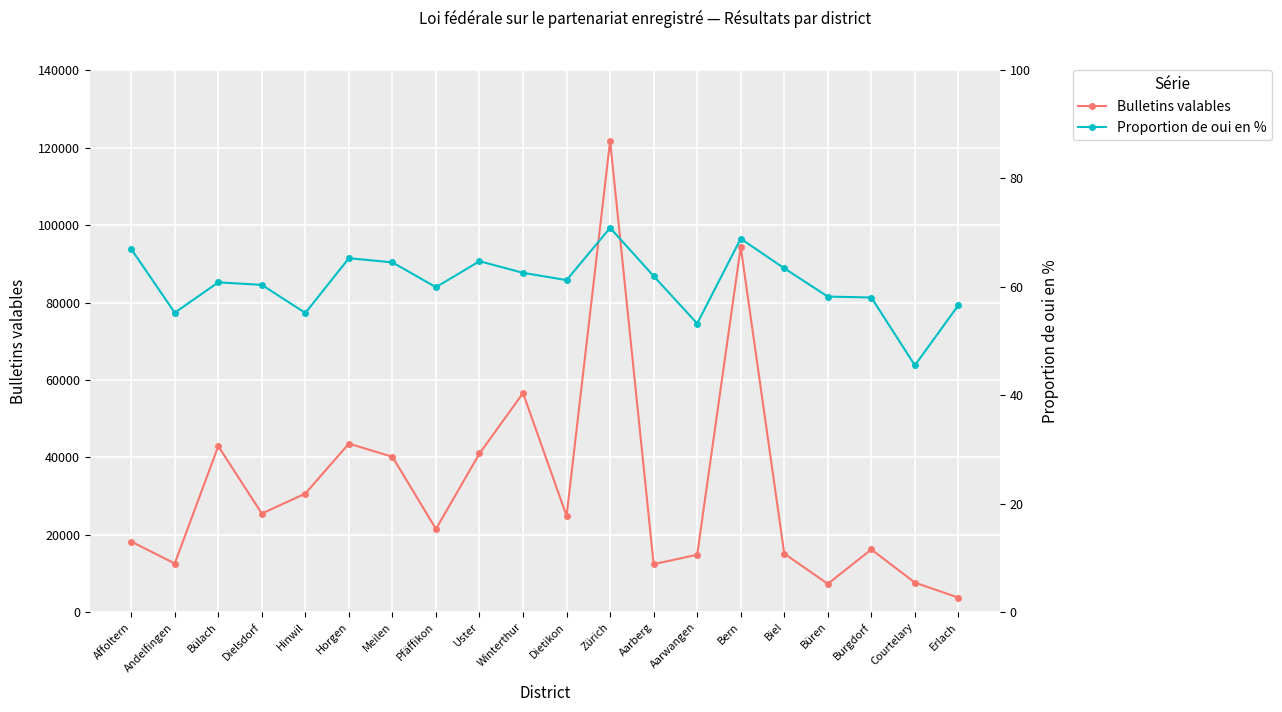

At which label does Proportion de oui en % reach its peak?

Zürich